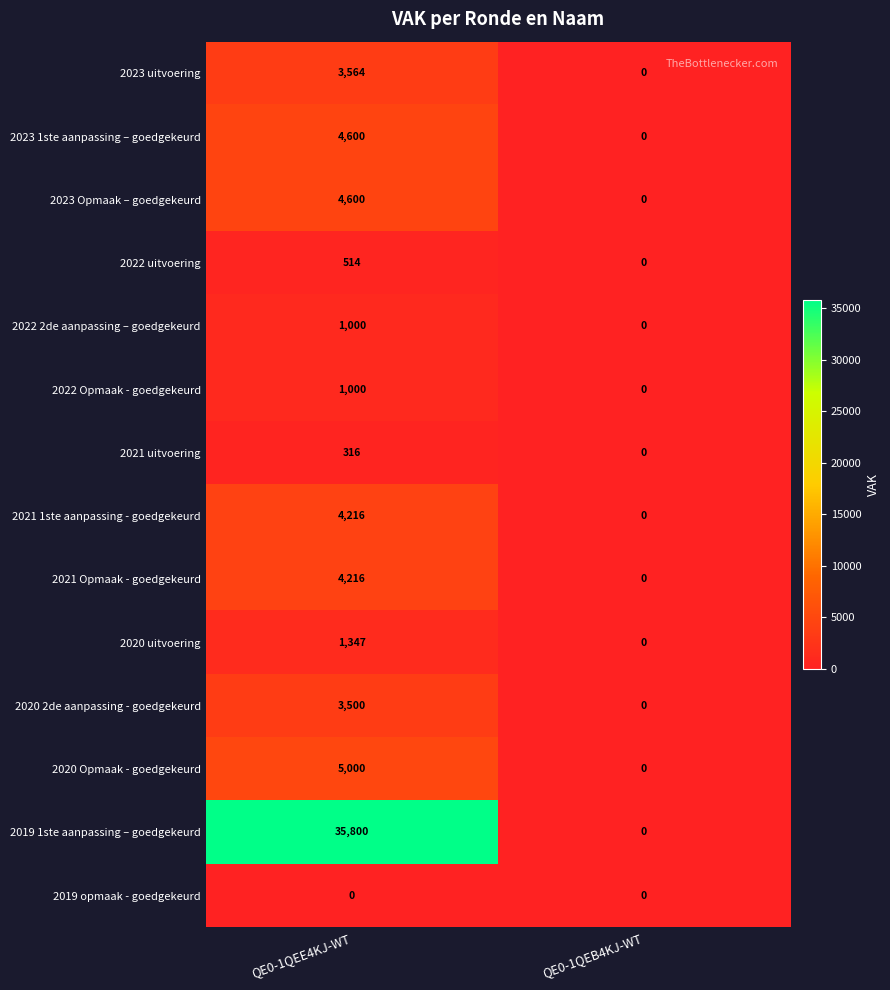

Which label corresponds to the largest value in the chart?

QE0-1QEE4KJ-WT